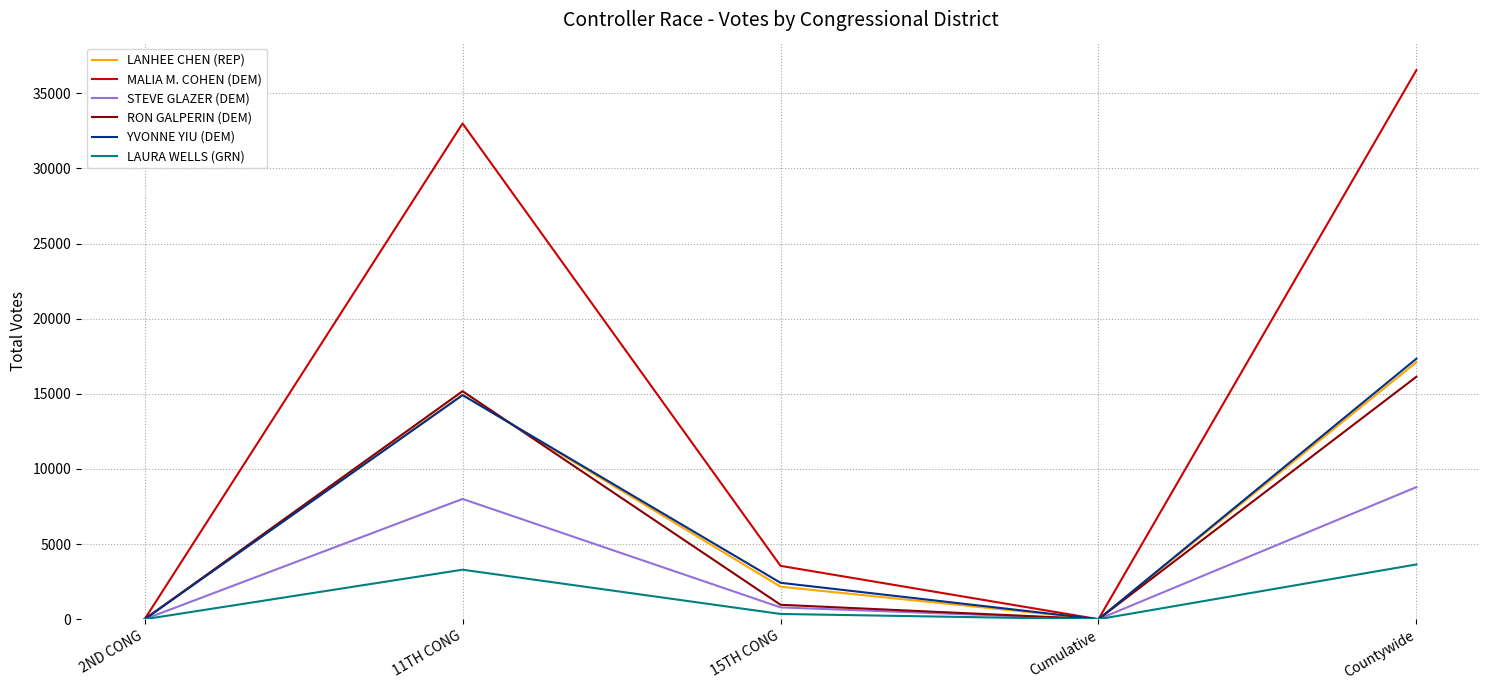

What position from the left is 15TH CONG?

3